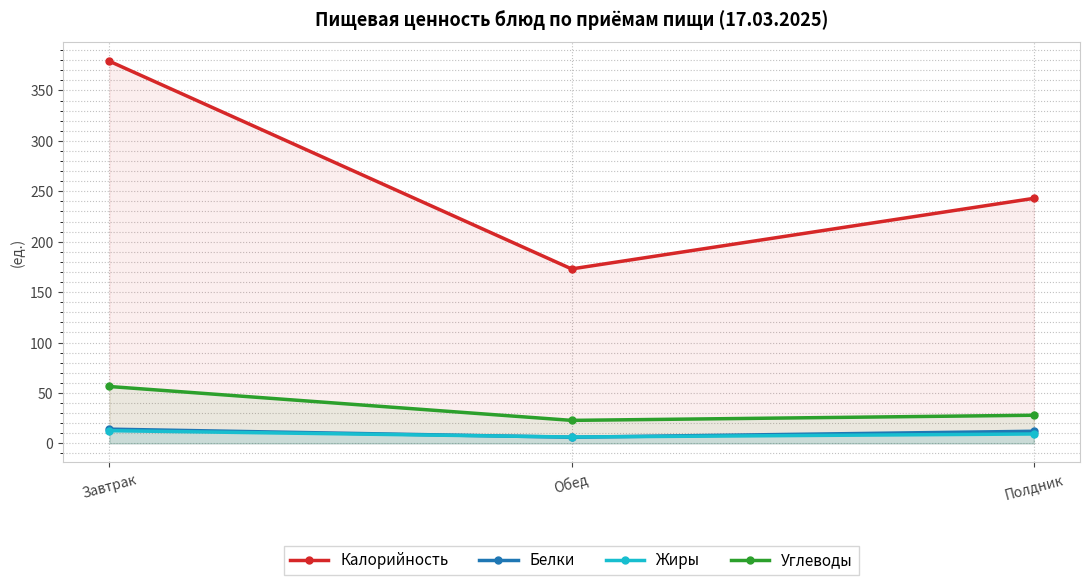

What is the label of the 1st point from the right?

Полдник